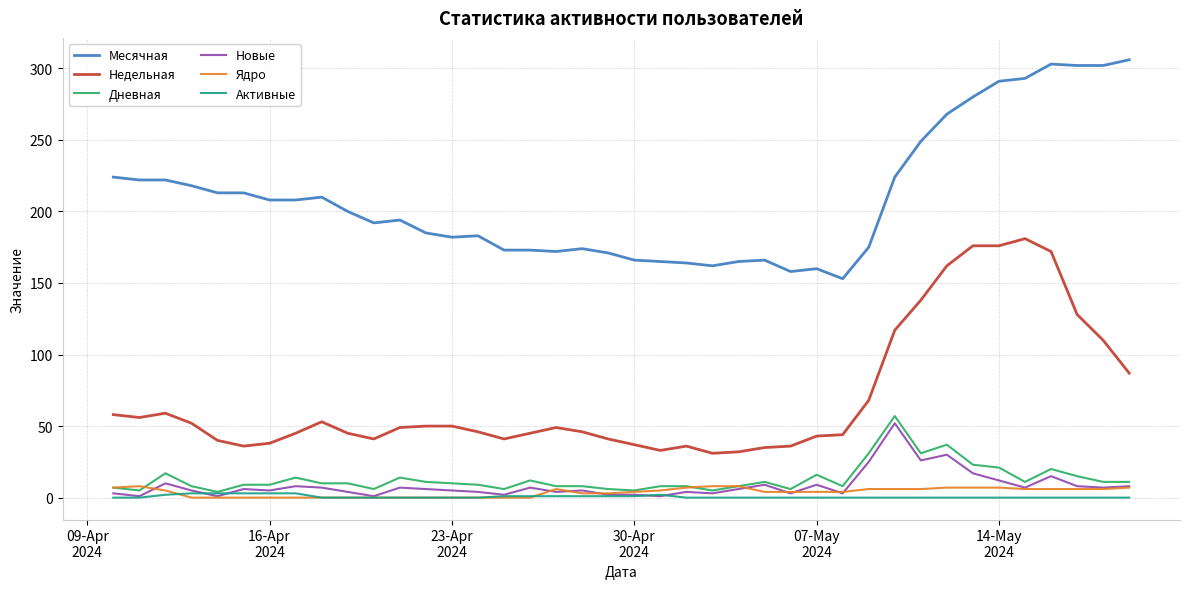

Which series has the largest total across all categories?

Месячная